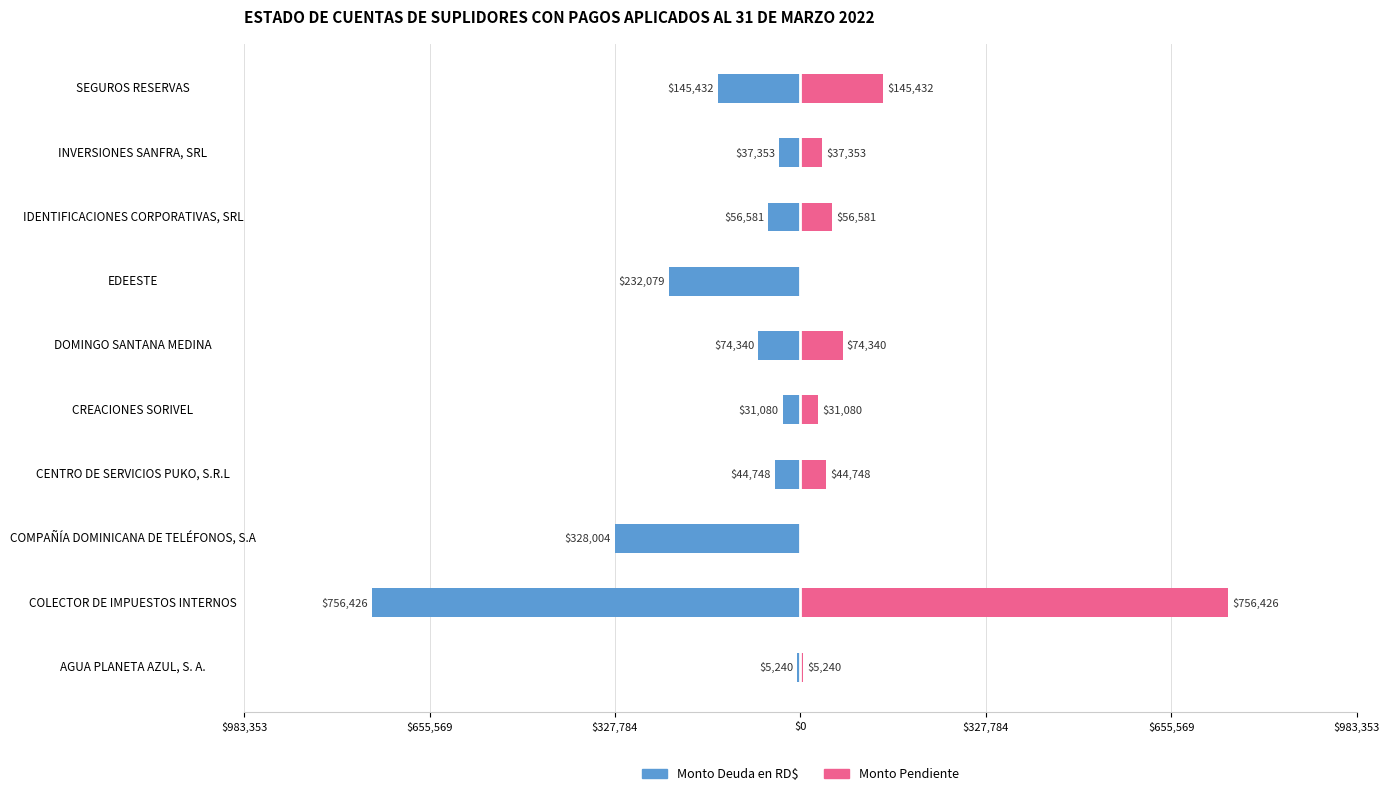

What is the sum of all Monto Pendiente values?

1151199.6